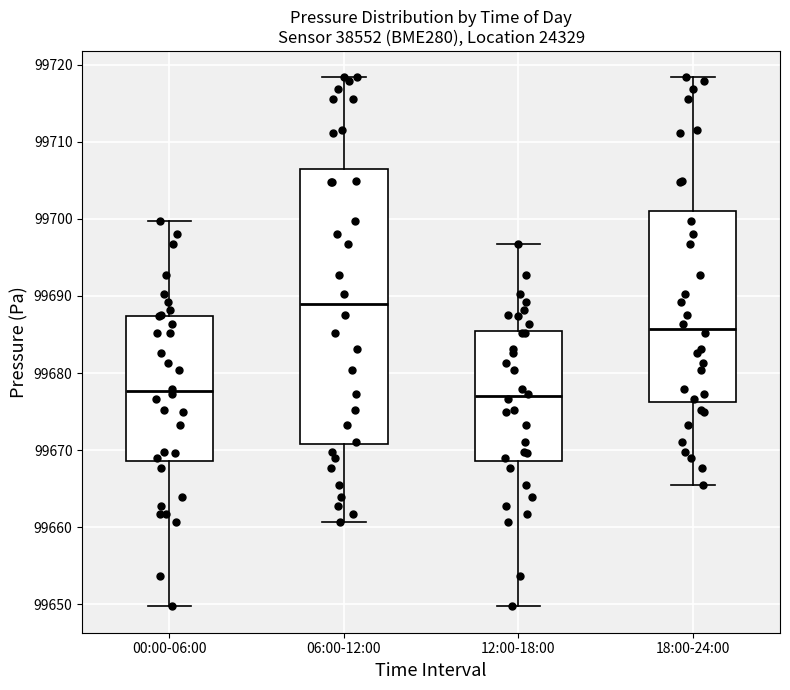

Where is the upper edge of the box for 12:00-18:00 on the y-axis? The values are not printed on the chart, so give them approximately, as read against the axis.

99685